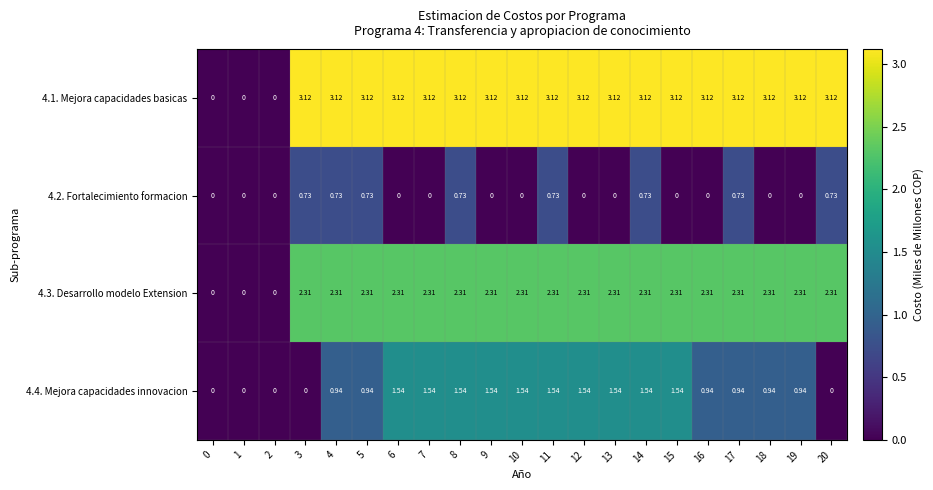

How many values in 4.4. Mejora capacidades innovacion are above zero?

16